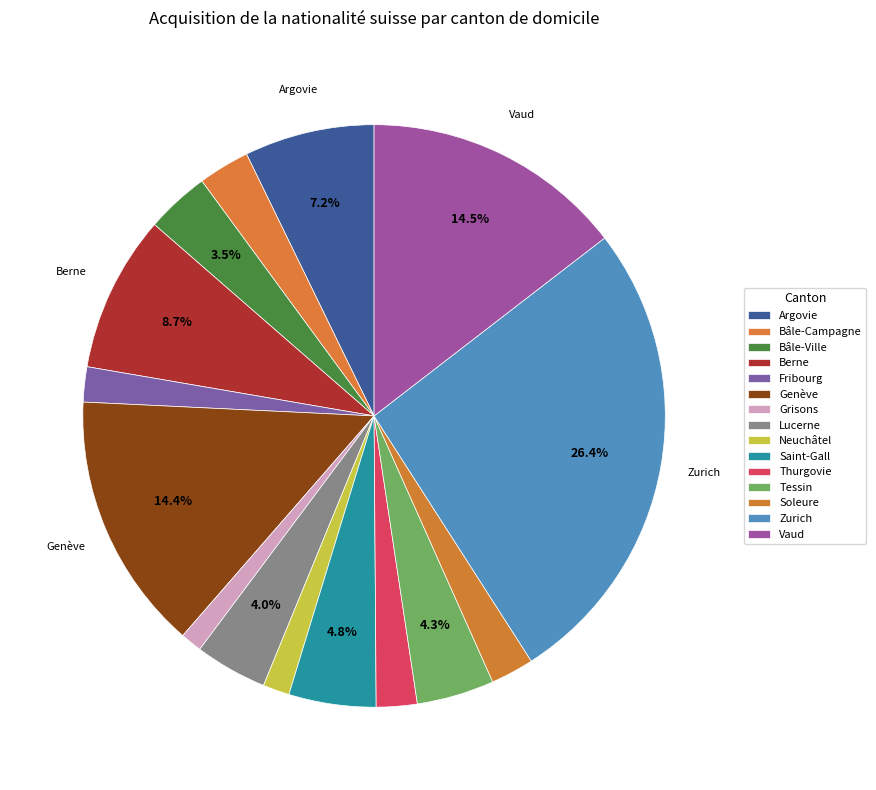

Combined, what portion of the pie is Bâle-Ville and Lucerne?

7.5%